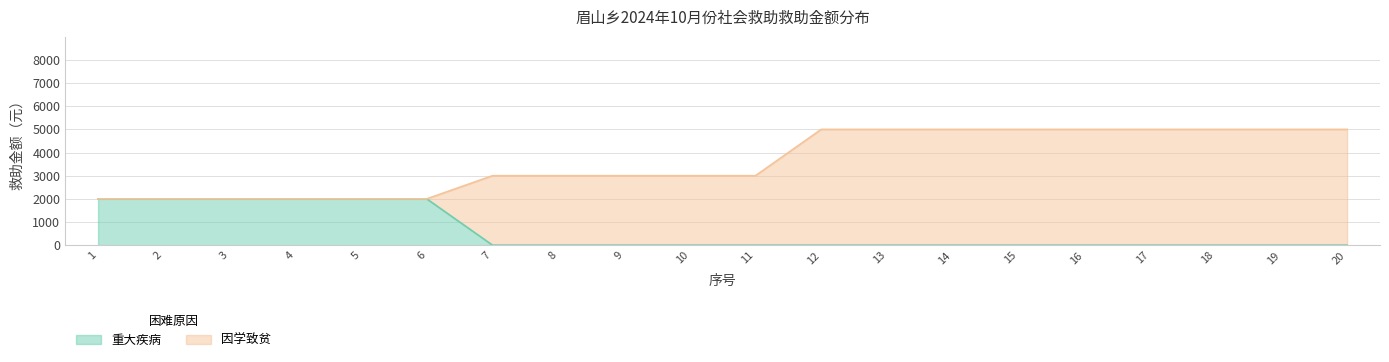

List the labels in order of value, smallest first.

7, 8, 9, 10, 11, 12, 13, 14, 15, 16, 17, 18, 19, 20, 1, 2, 3, 4, 5, 6